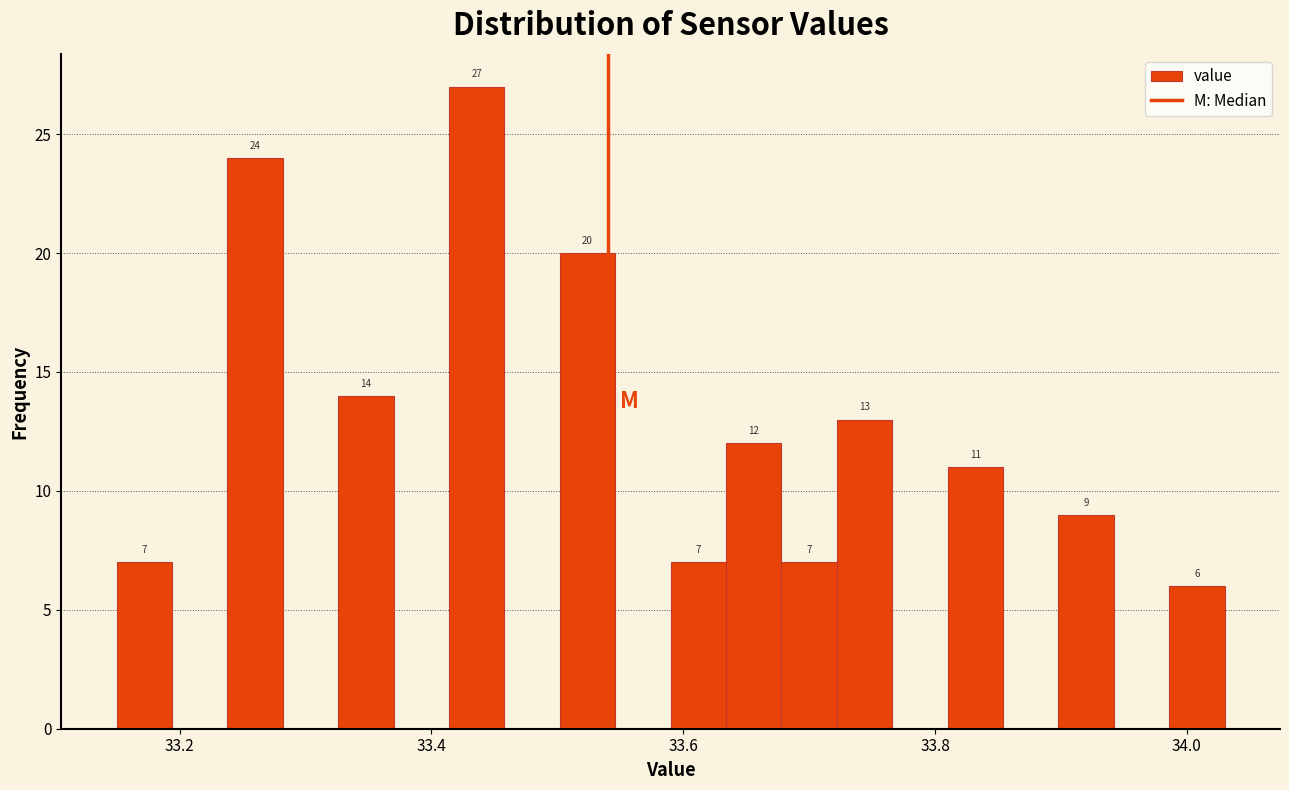

Read against the x-axis, roughly where is the centre of the tallest bar?

33.44